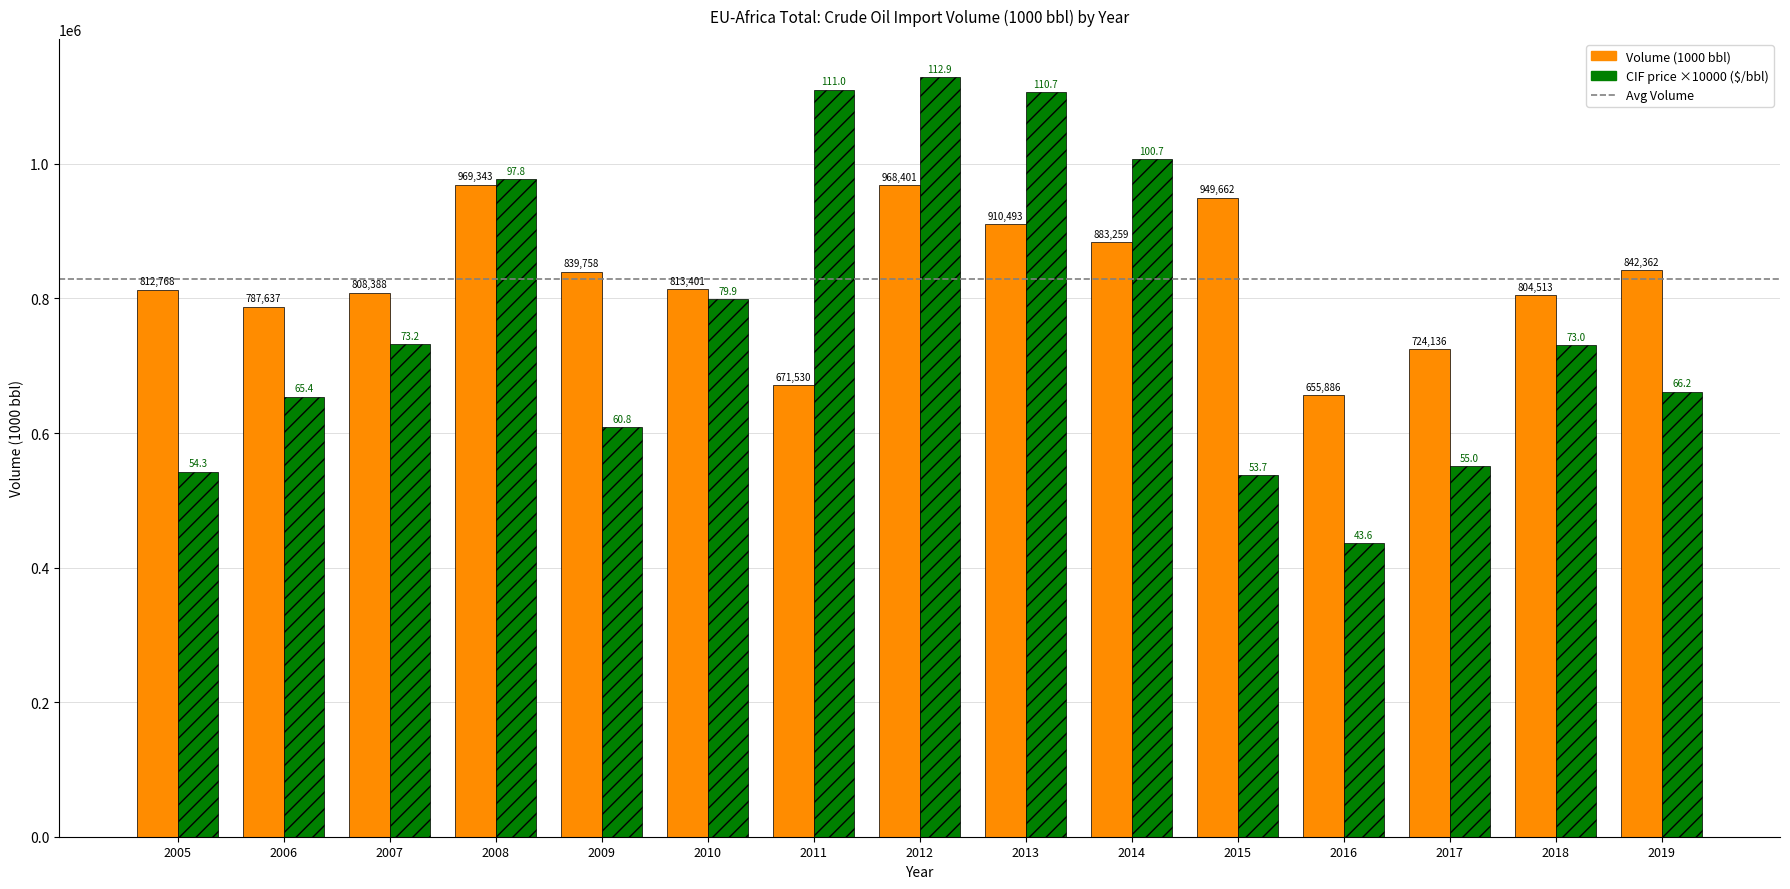

How many series are shown in this chart?

2